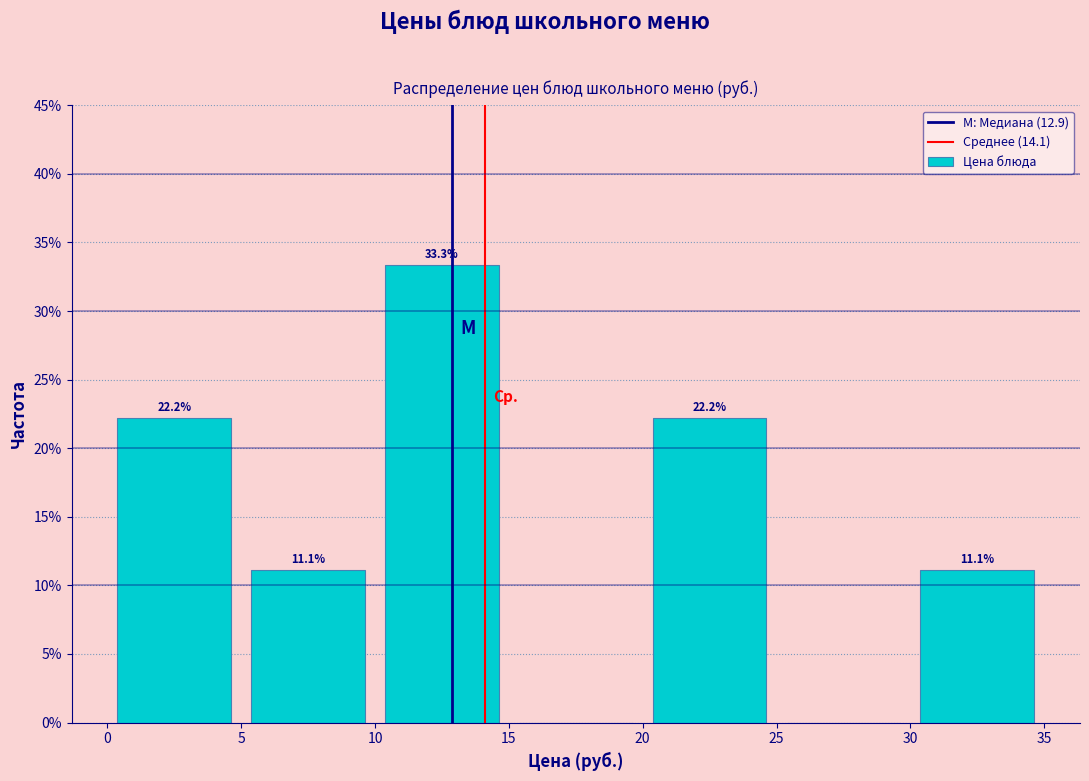

Over which range of the x-axis is the bar tallest?

10 to 15